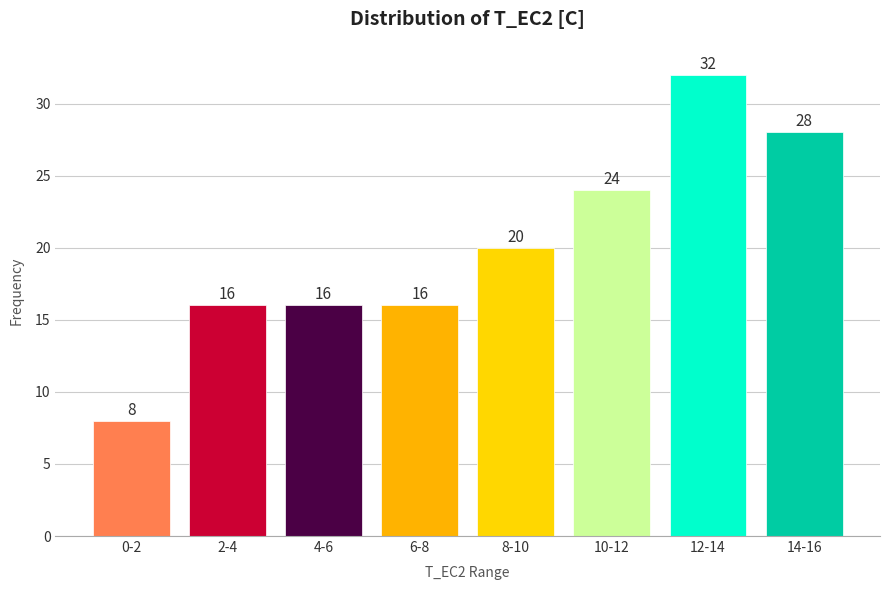

Reading left to right, list all the values displayed in this chart.

0-2=8	2-4=16	4-6=16	6-8=16	8-10=20	10-12=24	12-14=32	14-16=28